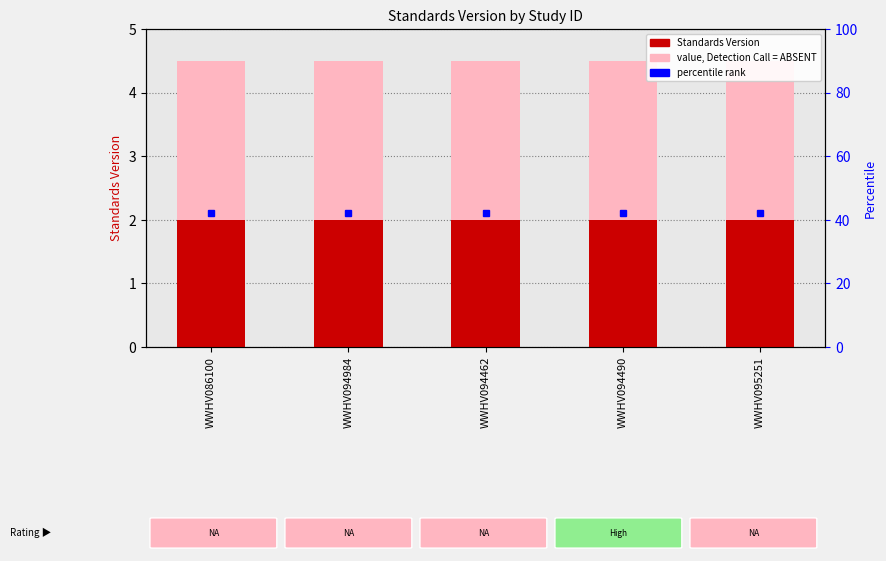

What position from the right is WWHV094462?

3